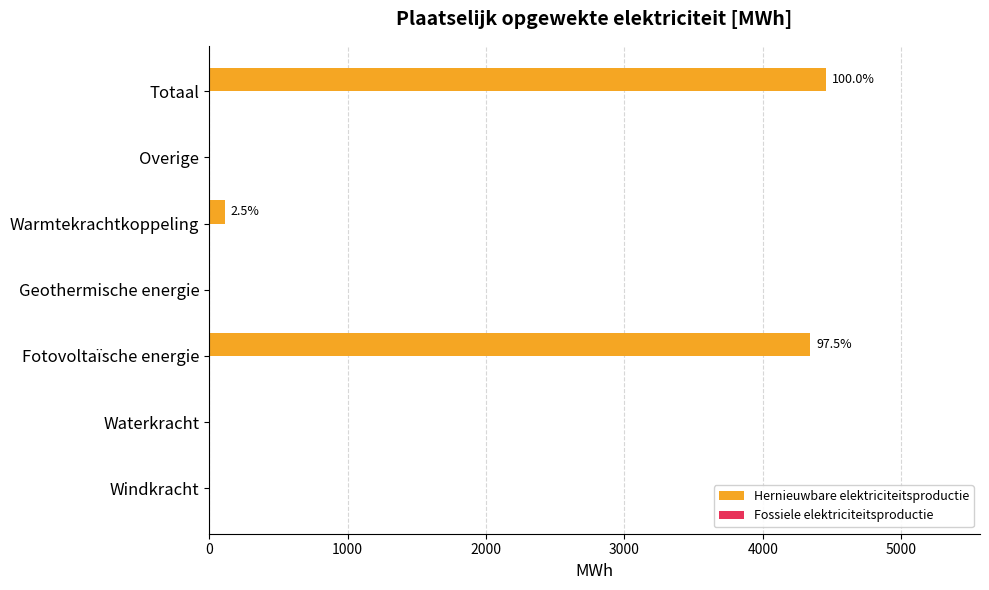

Which category has the highest value across all series?

Totaal